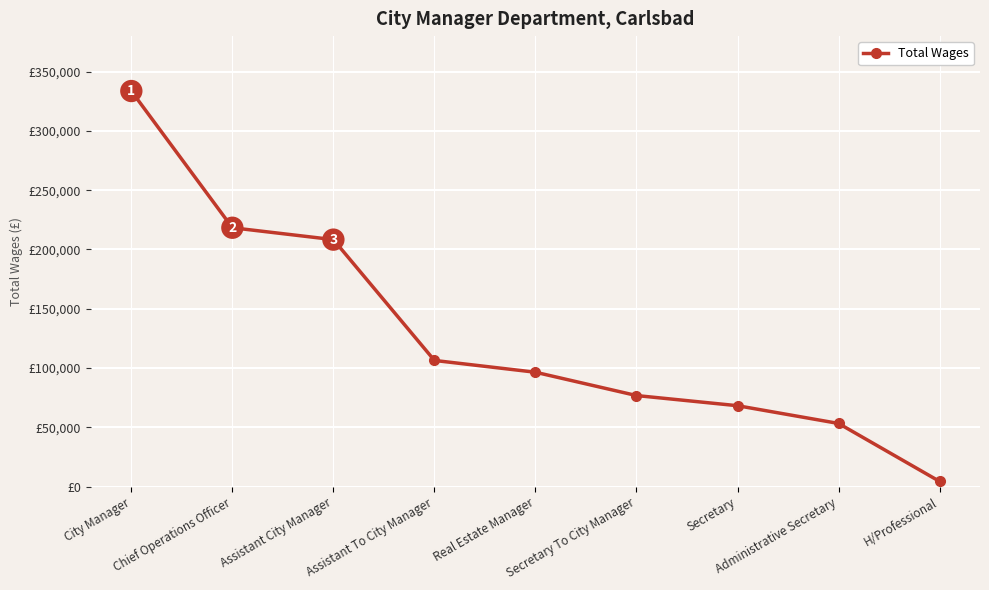

List the labels in order of value, smallest first.

H/Professional, Administrative Secretary, Secretary, Secretary To City Manager, Real Estate Manager, Assistant To City Manager, Assistant City Manager, Chief Operations Officer, City Manager